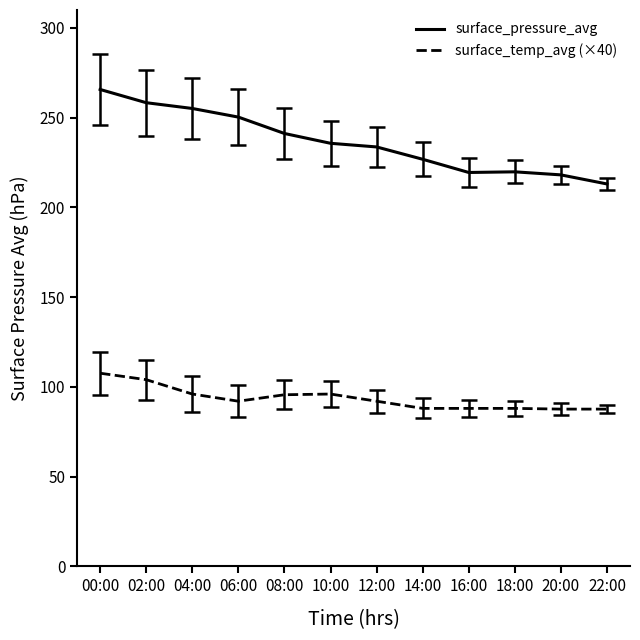

What position from the right is 00:00?

12